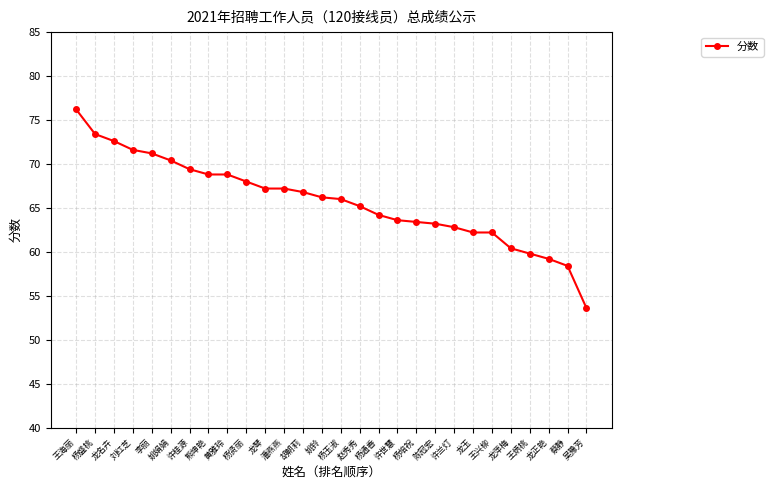

How many categories are shown in the chart?

28